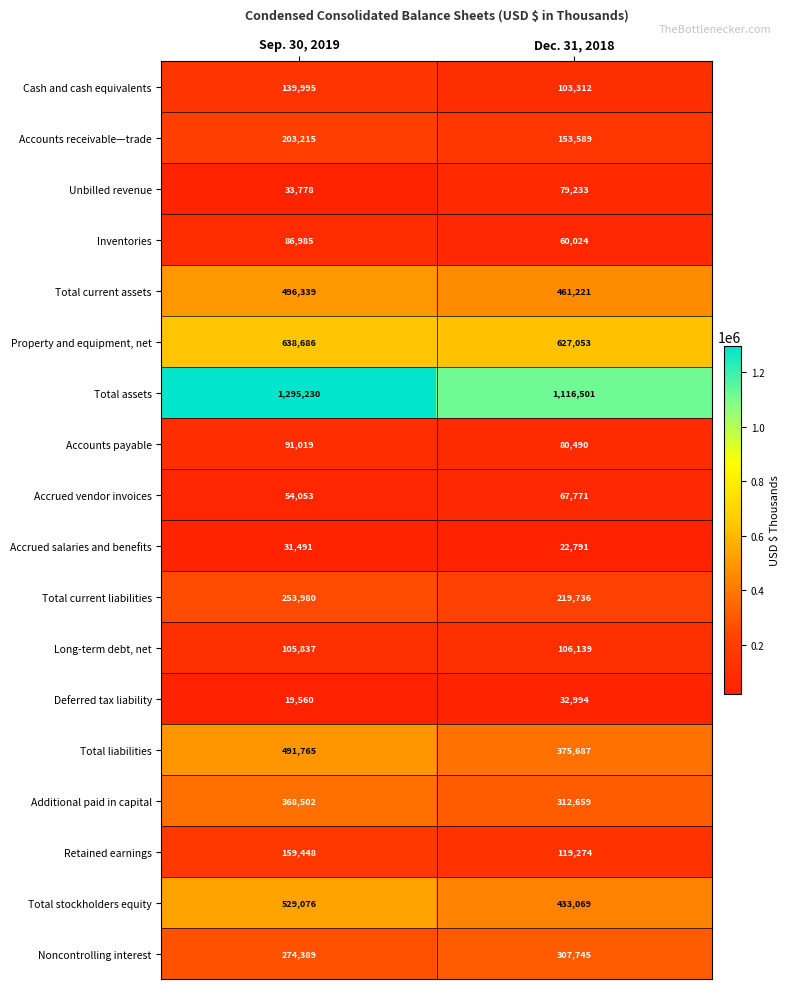

What is the total value across all series at Sep. 30, 2019?

5273348